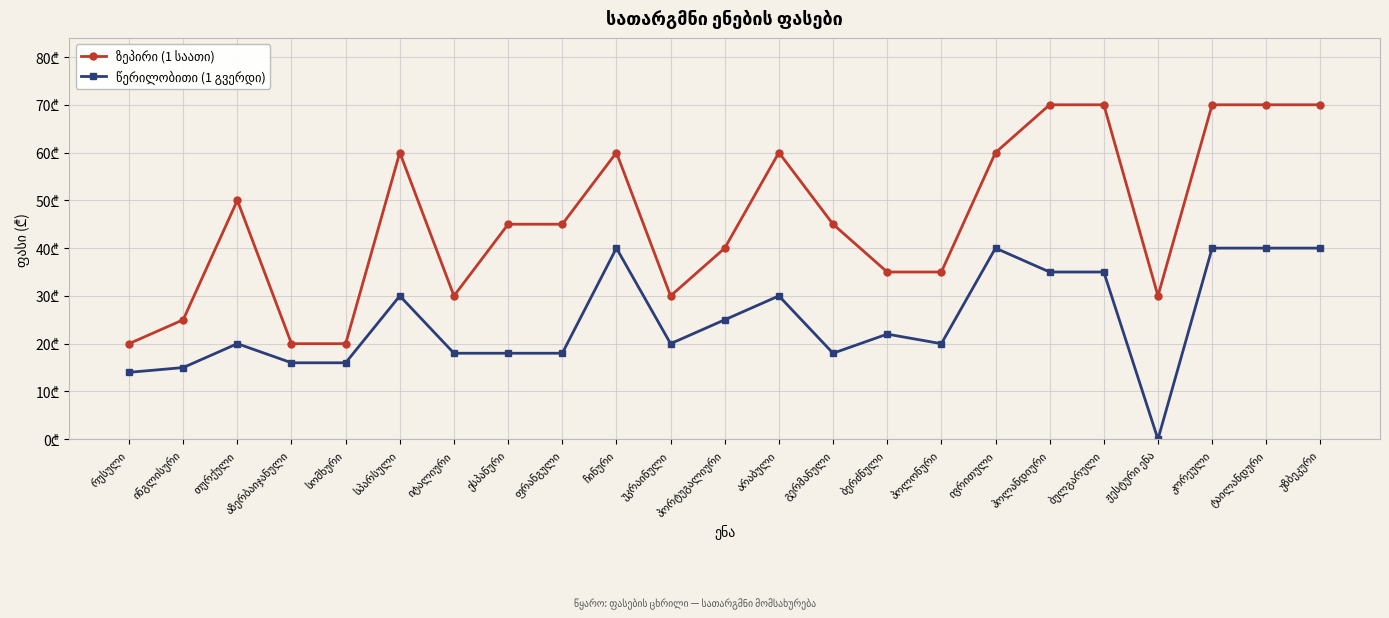

List the series in order of their overall mean, lowest first.

წერილობითი (1 გვერდი), ზეპირი (1 საათი)